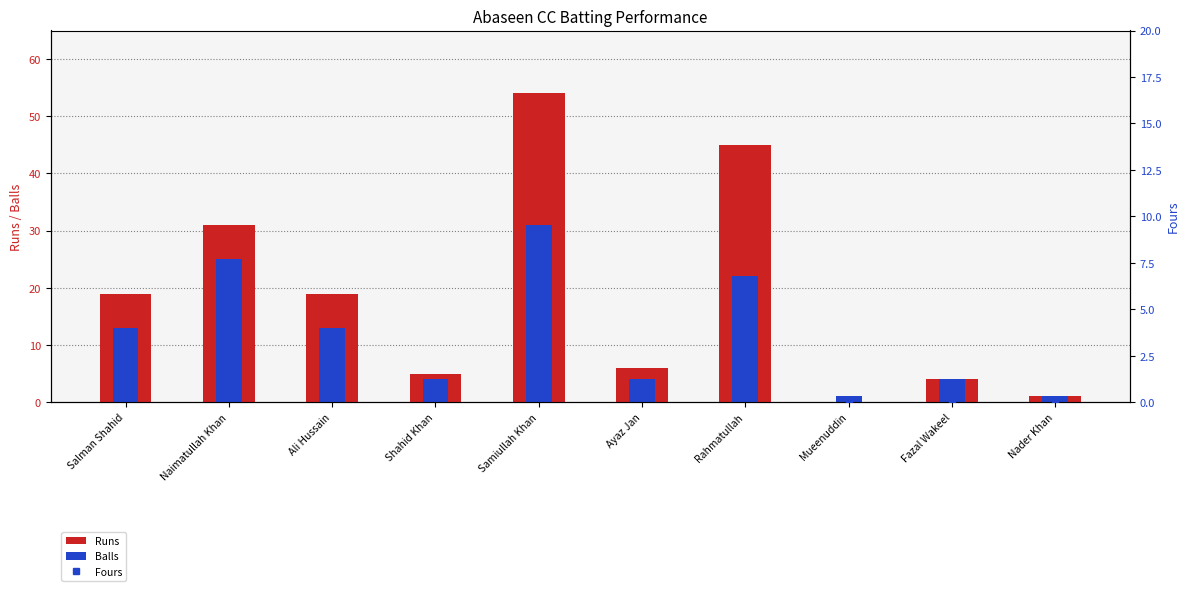

How many positive values does the Runs series have?

9